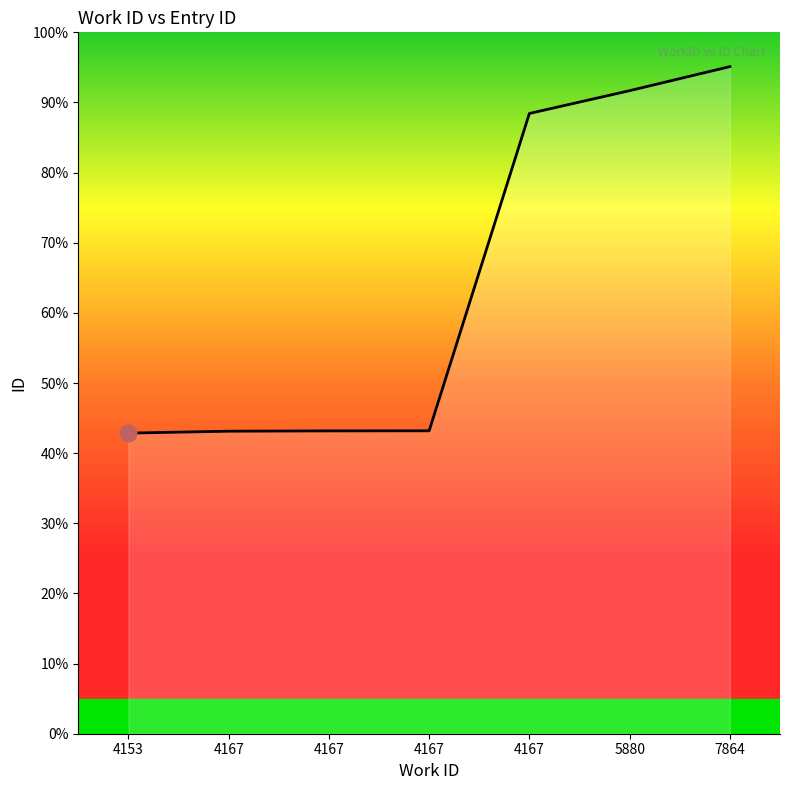

Does the chart have visible grid lines?

No